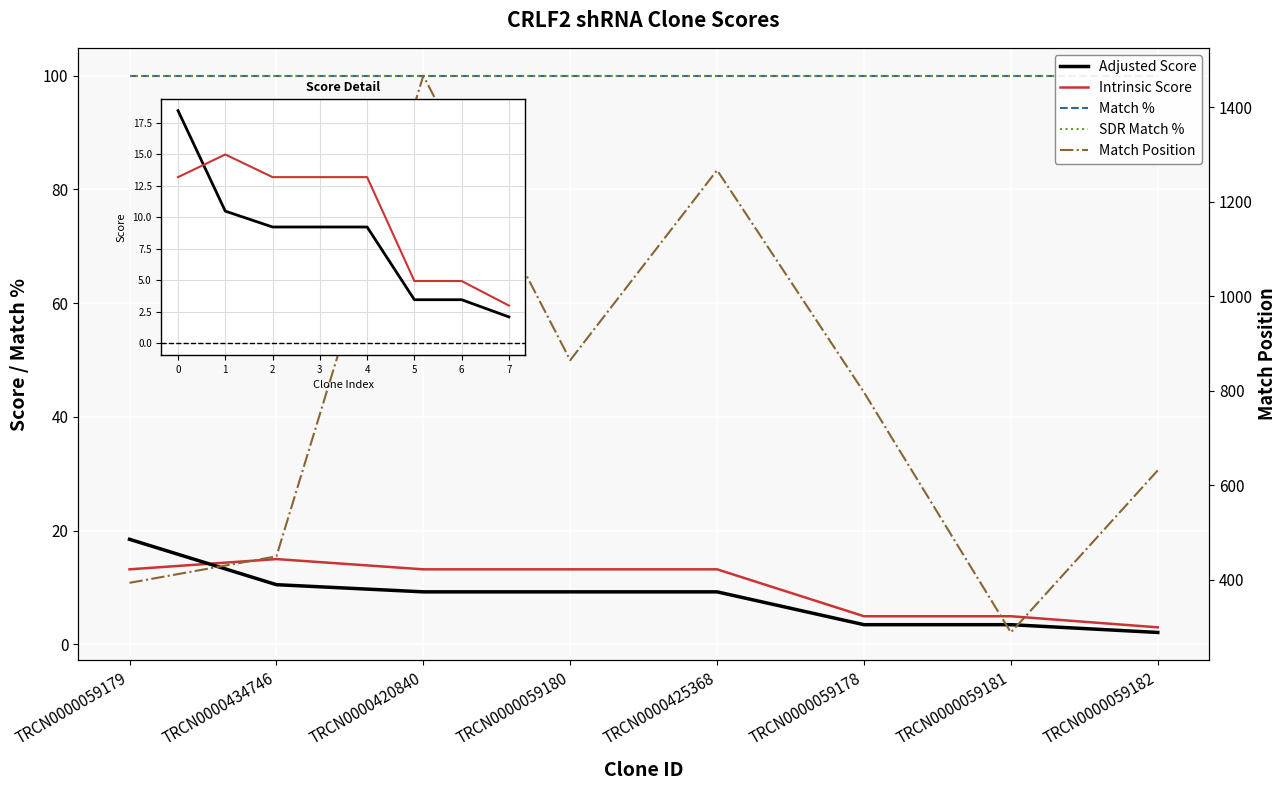

How many data points does each series have?

8